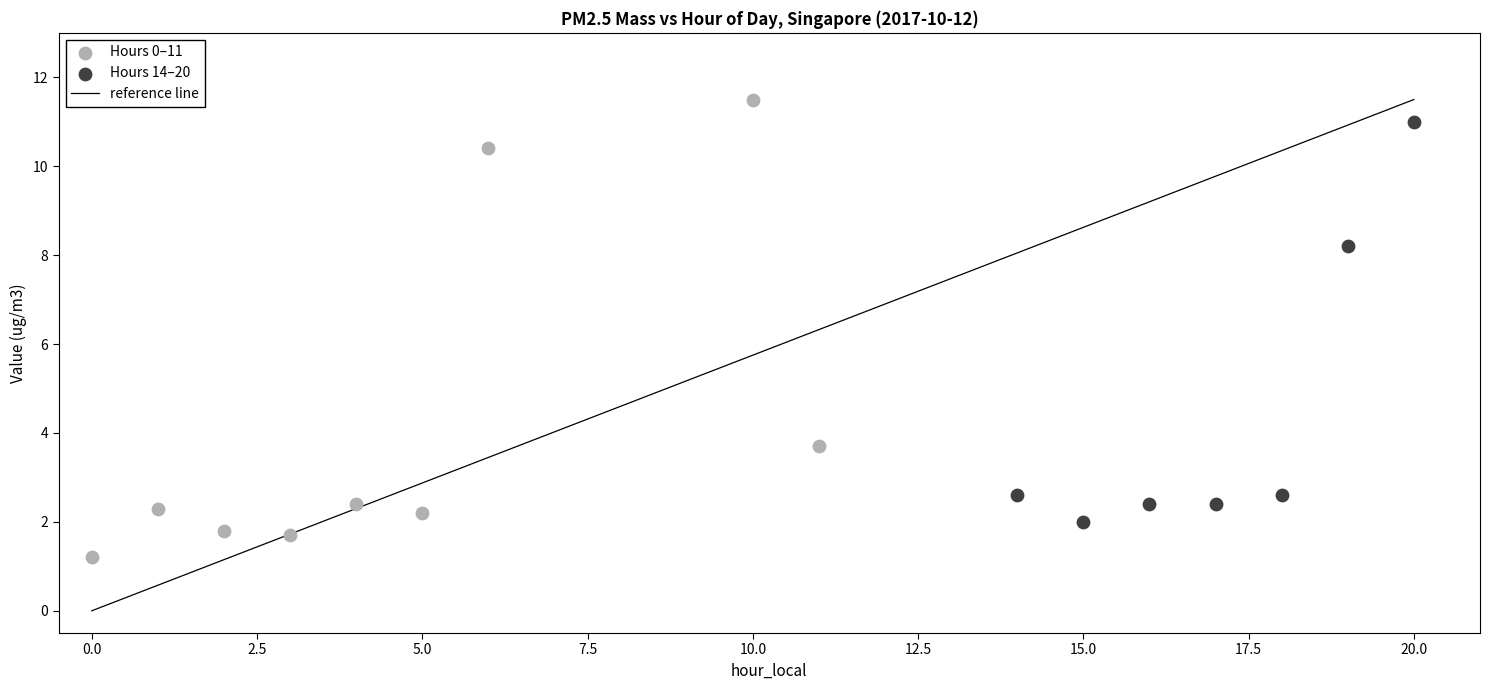

Which series reaches the minimum Y coordinate?

Hours 0–11